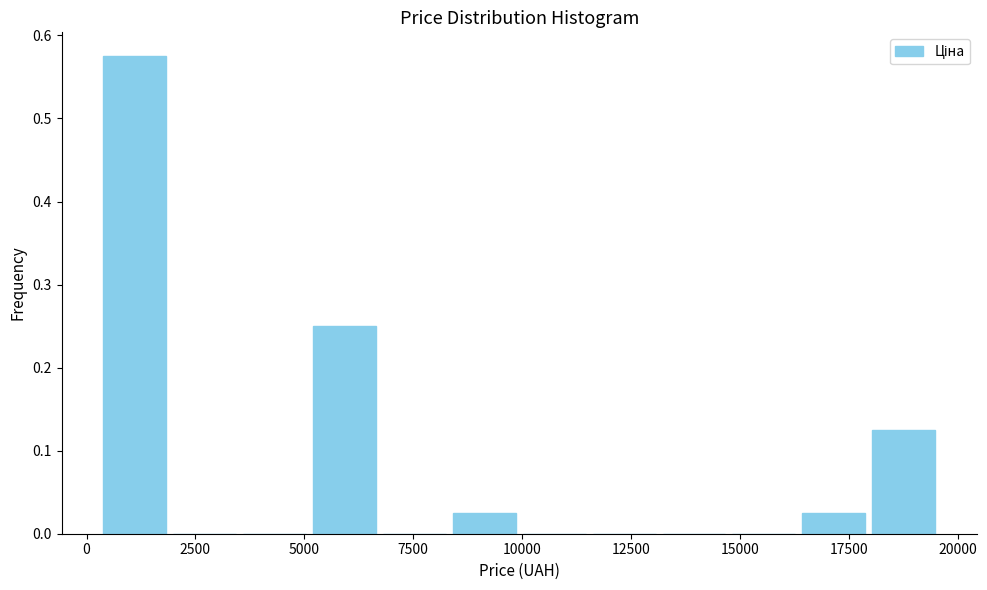

Around what value on the x-axis is the tallest bar? Give the approximate position of its centre, as read against the axis.

1000